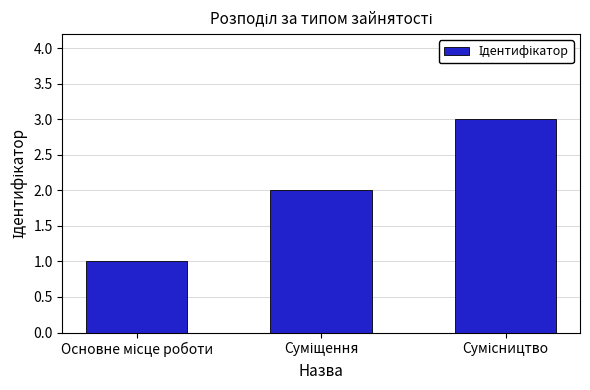

What is the greatest value displayed?

3